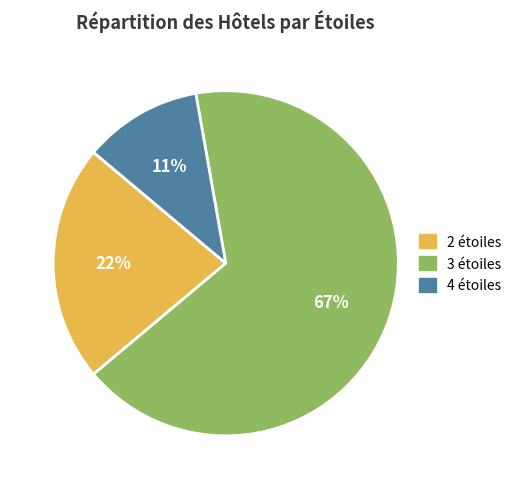

To the nearest percent, what is the difference between the largest and smallest slice percentages?

56%